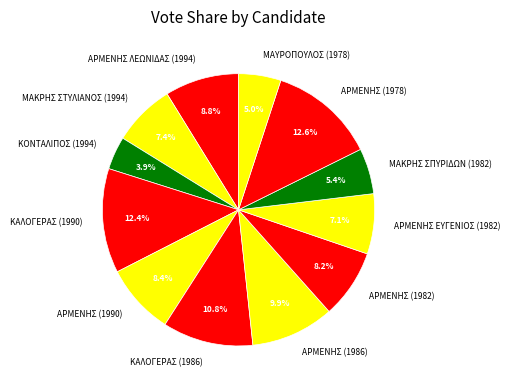

To the nearest percent, what is the average slice percentage?

8%